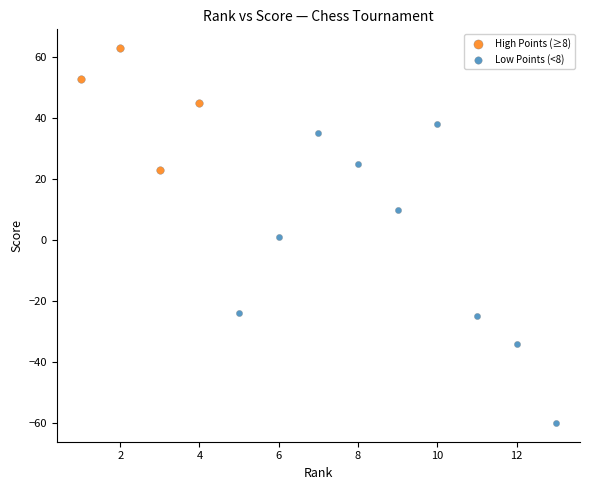

Which series reaches the maximum Y coordinate?

High Points (≥8)